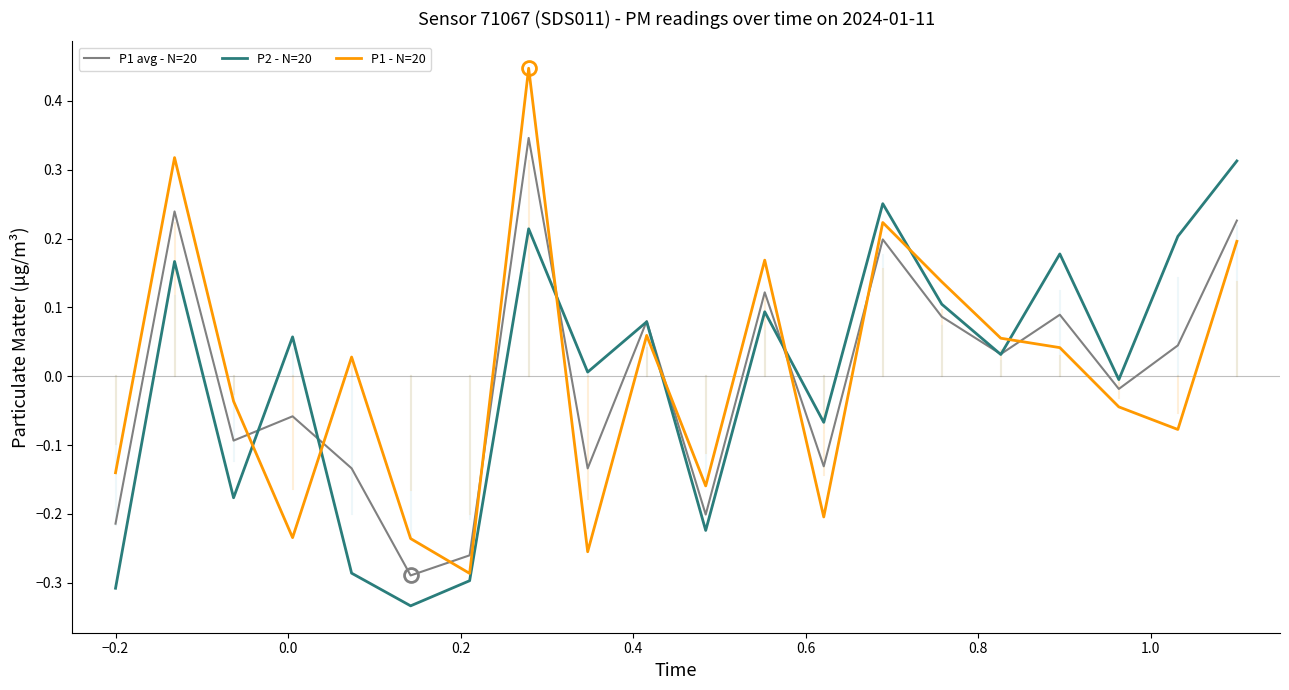

Which series ends up on top after the final intersection of P1 avg - N=20 and P1 - N=20?

P1 avg - N=20